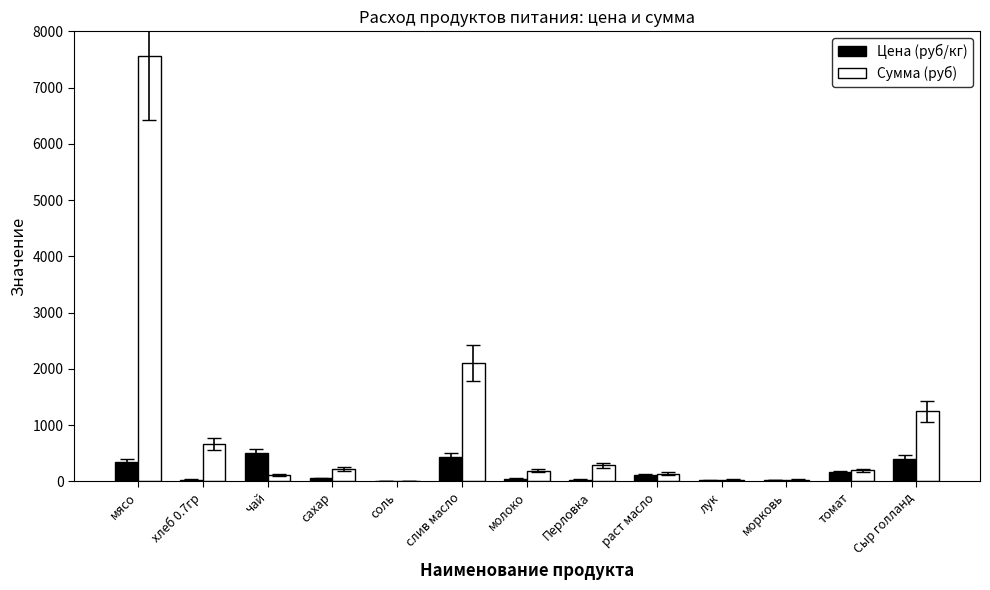

What is the approximate value of Цена (руб/кг) at сахар?

55.0